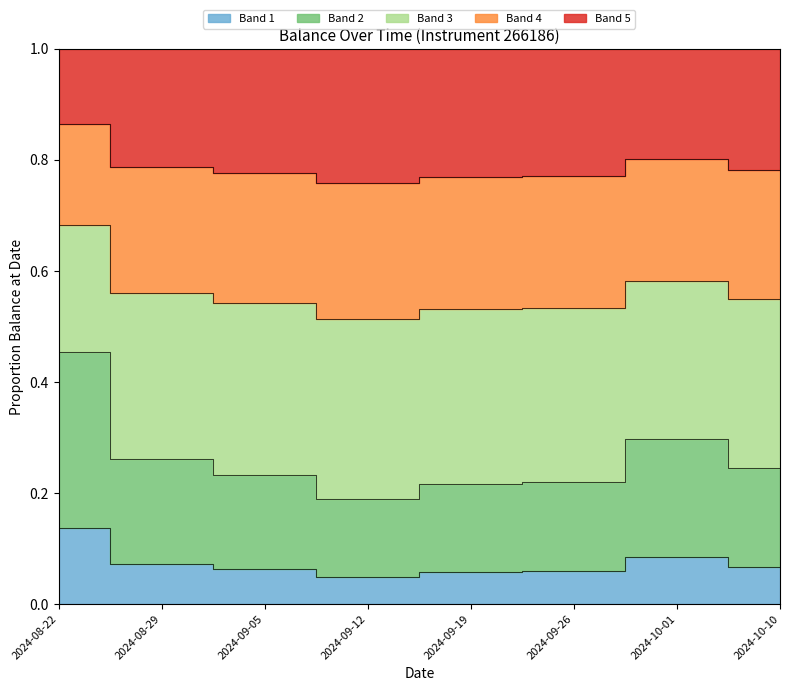

Is it true that the value at 2024-08-29 is 0.0?

False